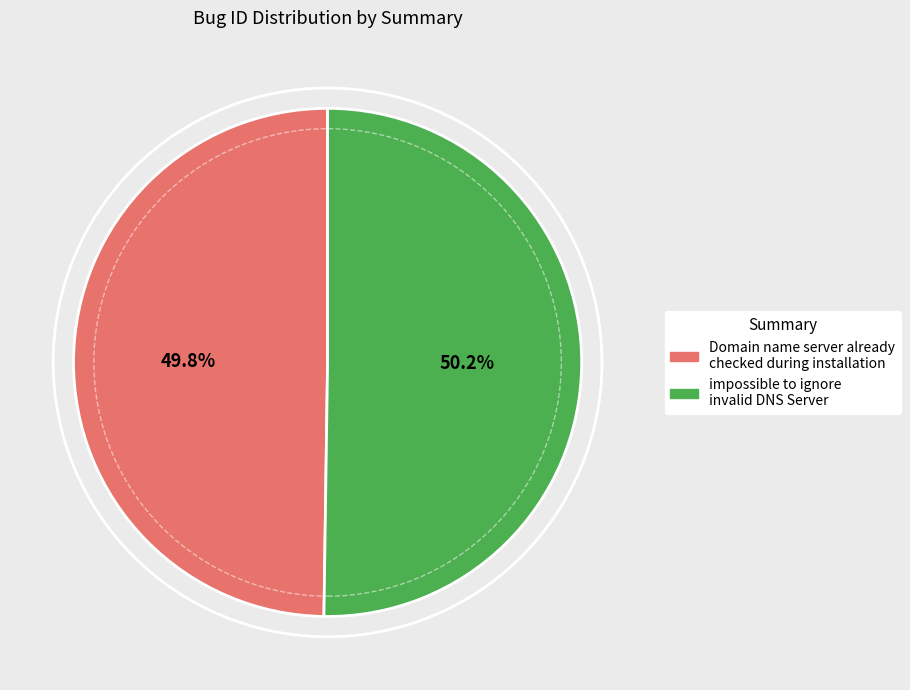

What is the ratio of the value at impossible to ignore invalid DNS Server to the value at Domain name server already checked during installation?

1.0